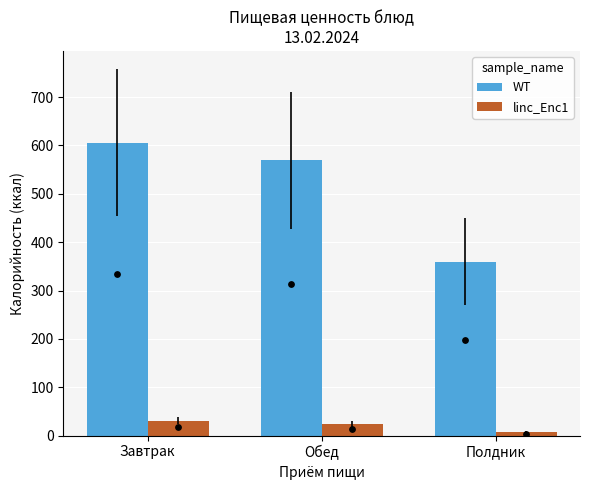

Which series reaches the minimum Y coordinate?

linc_Enc1